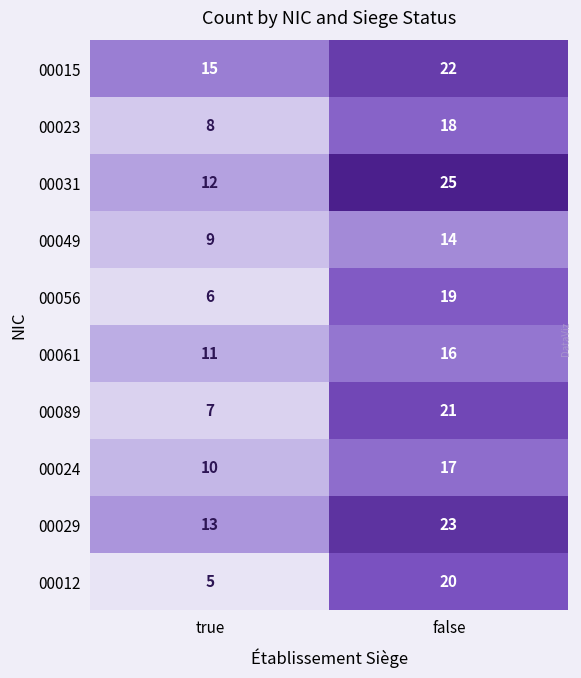

Count the number of data series in this chart.

10